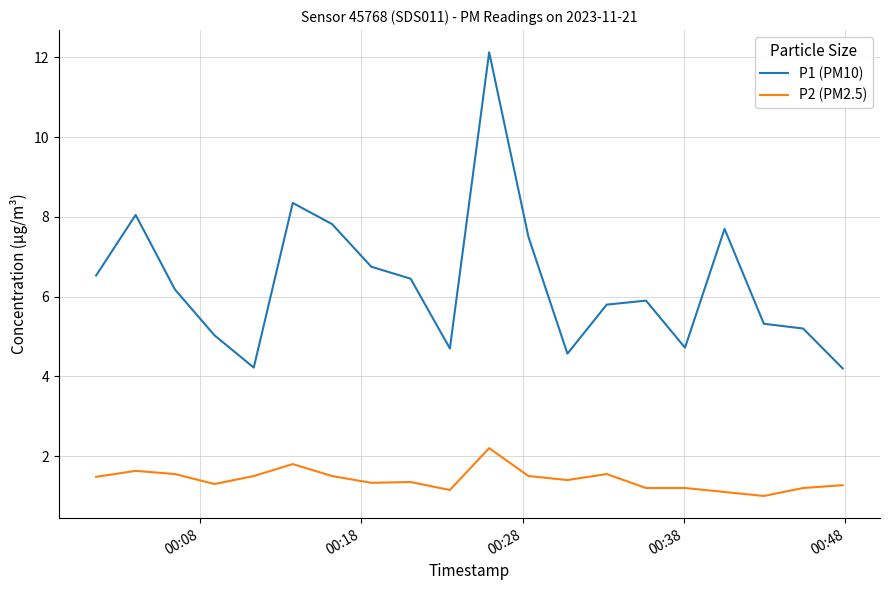

Which series has the largest range (max minus min)?

P1 (PM10)